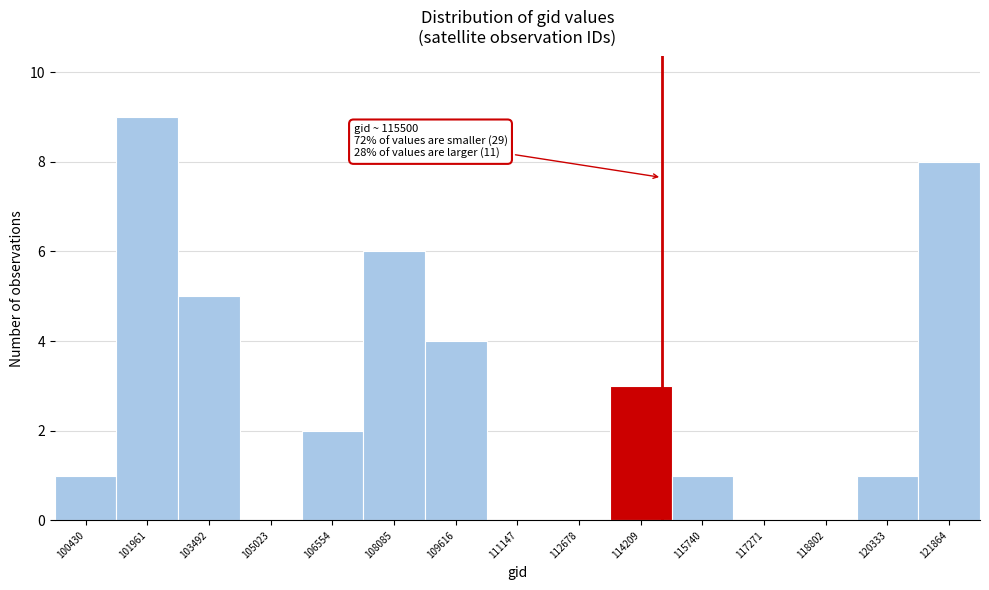

Reading right to left, what are all the values shown in this chart?

121864=8	120333=1	118802=0	117271=0	115740=1	114209=3	112678=0	111147=0	109616=4	108085=6	106554=2	105023=0	103492=5	101961=9	100430=1